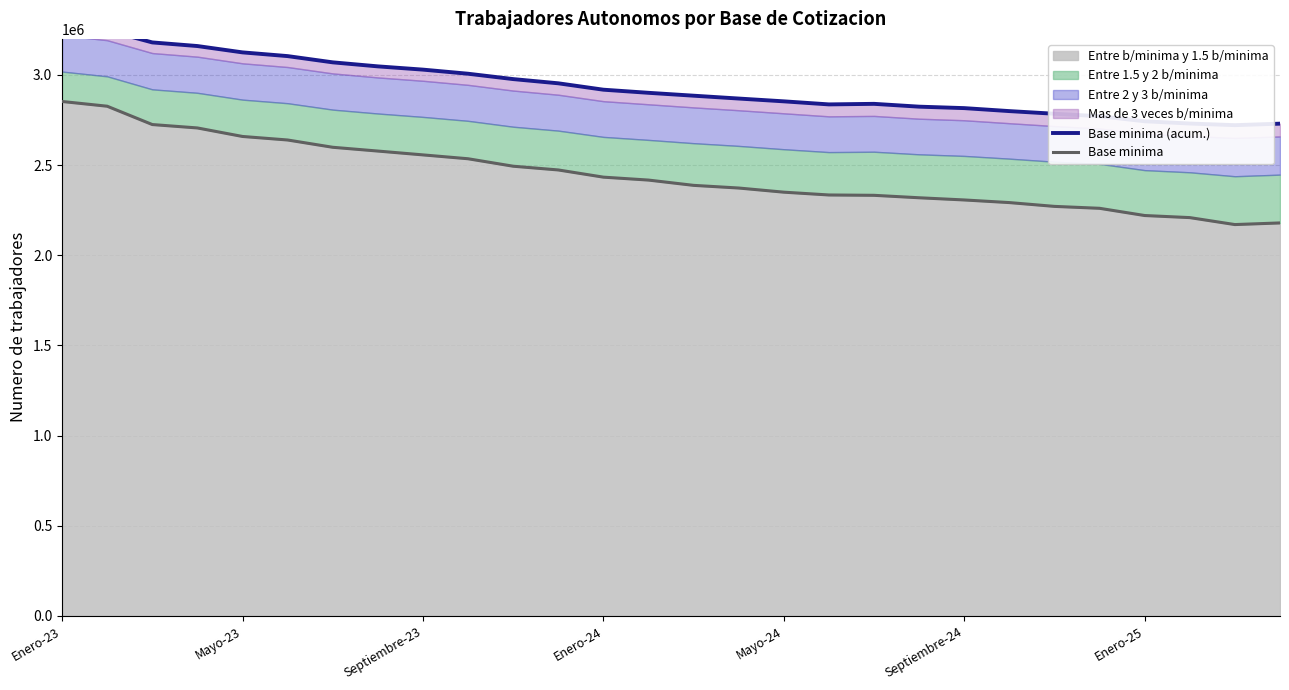

Reading right to left, transcribe all the data shown in this chart.

Base minima (acum.): 2729800	2721433	2730483	2743017	2771051	2784767	2799483	2816021	2824101	2839737	2836628	2853620	2869129	2884950	2900929	2918214	2953668	2977036	3006767	3029520	3047578	3069912	3104523	3125175	3160346	3180385	3247268	3274242
Base minima: 2179206	2170142	2208754	2220322	2260361	2270997	2292073	2306660	2318797	2332387	2334281	2349838	2372851	2387619	2416933	2433168	2473091	2493832	2535175	2556627	2577886	2598839	2639238	2658812	2706054	2724898	2826574	2852860